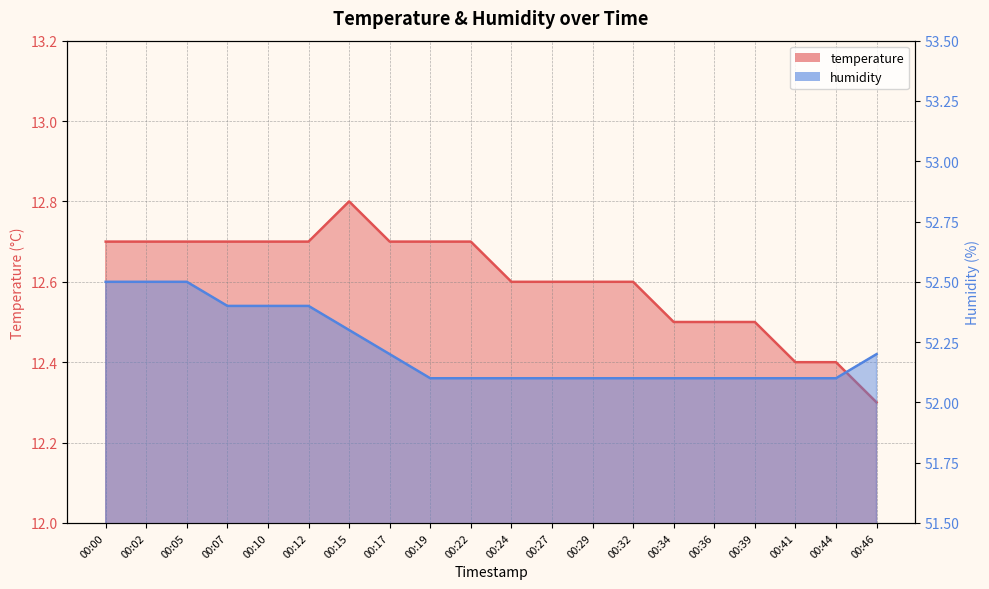

At 00:36, list the series in order from largest to smallest.

humidity, temperature